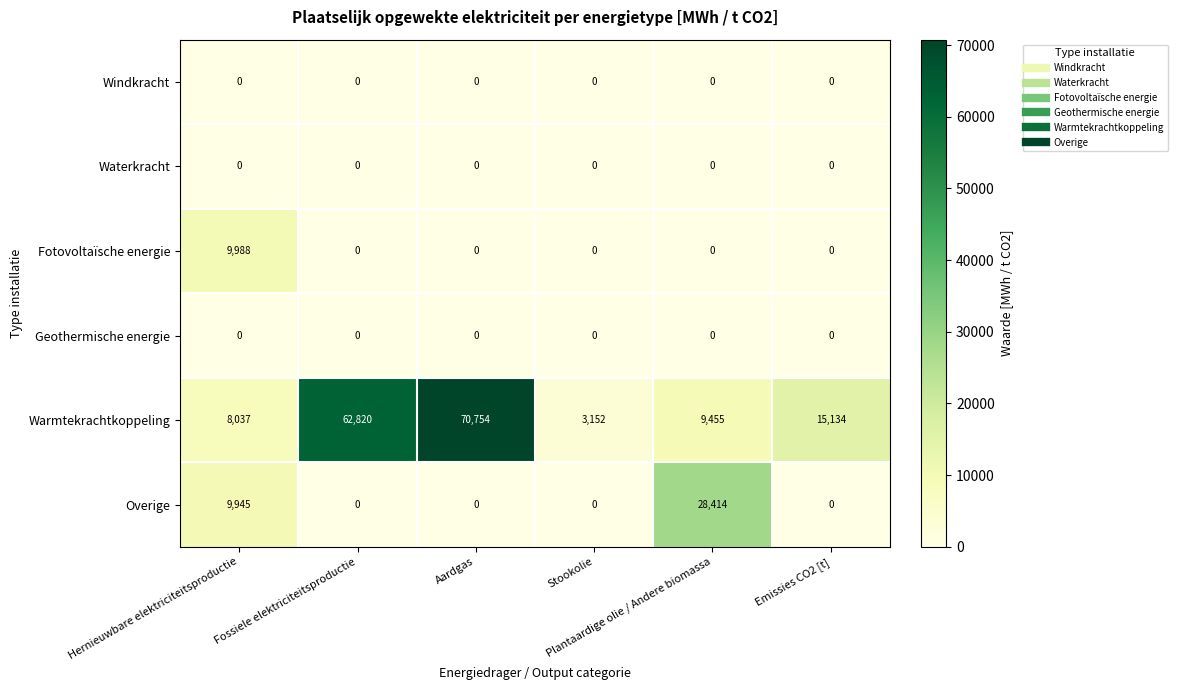

How many data points does each series have?

6